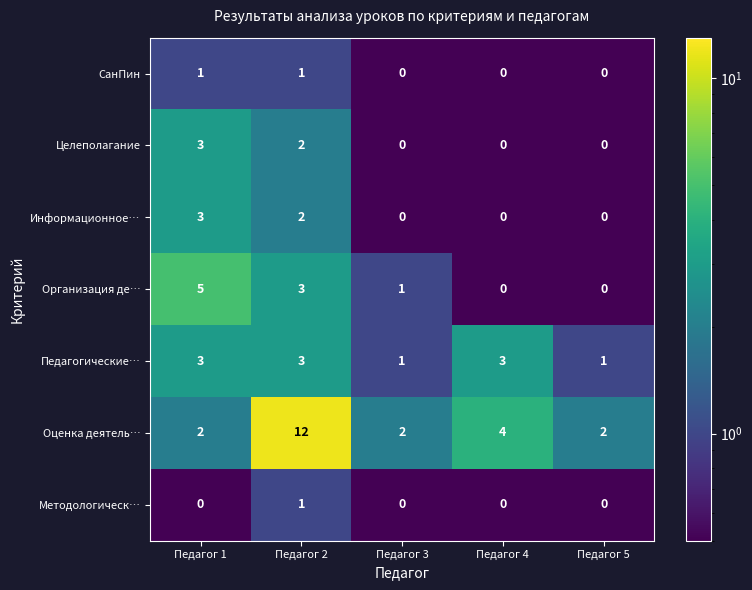

Which category has the highest value across all series?

Педагог 2